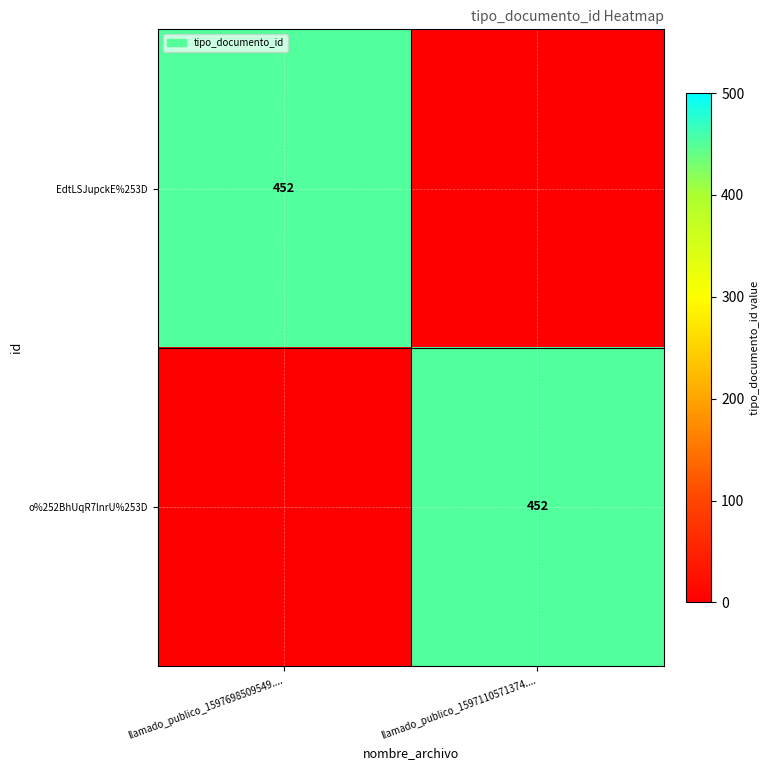

Is it true that EdtLSJupckE%253D equals 112 at llamado_publico_1597698509549....?

False